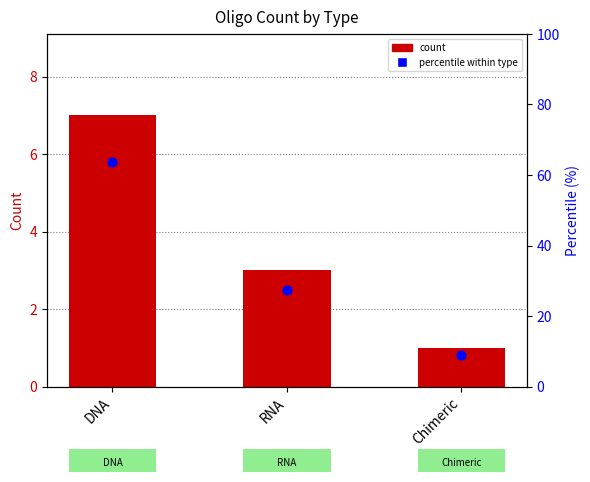

At which category is the sum across all series the highest?

DNA